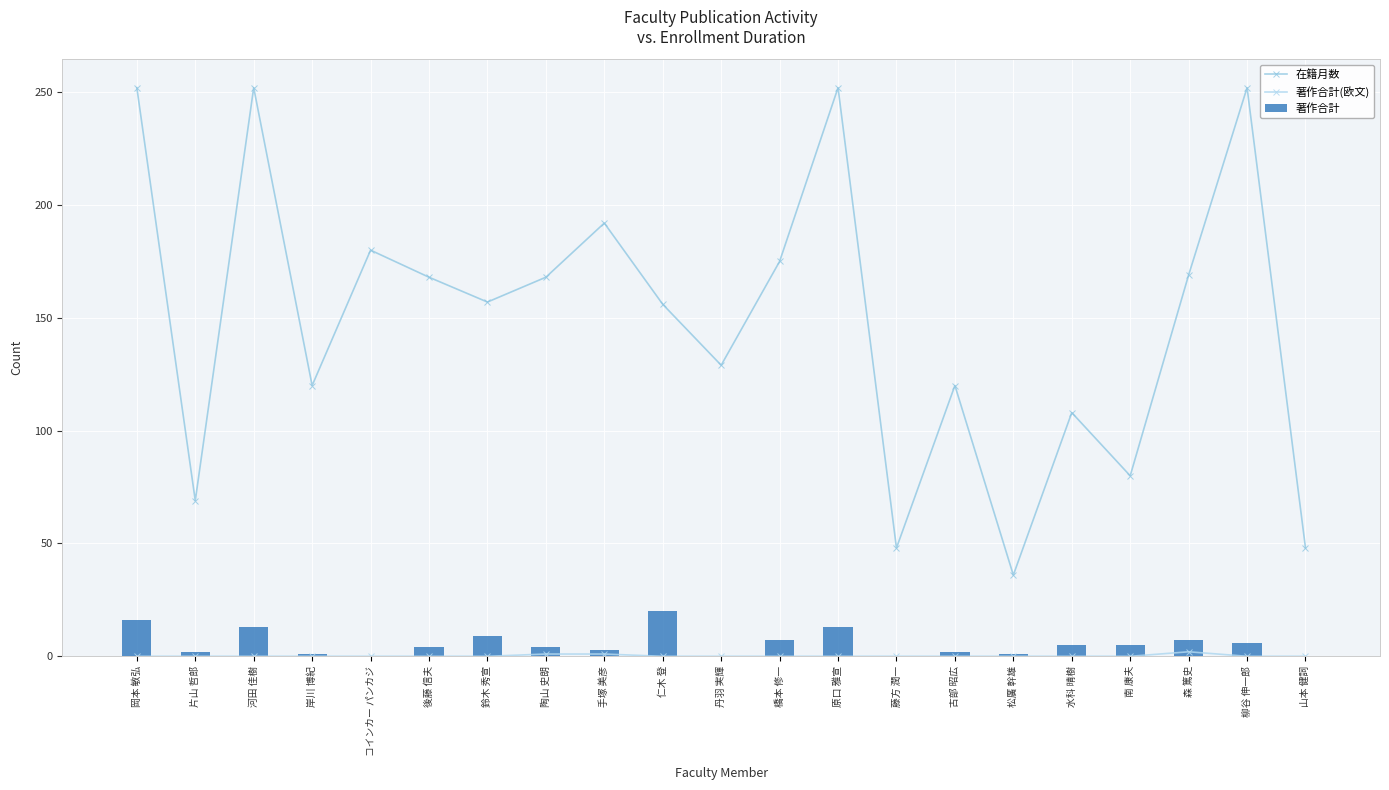

Which series has the largest total across all categories?

在籍月数